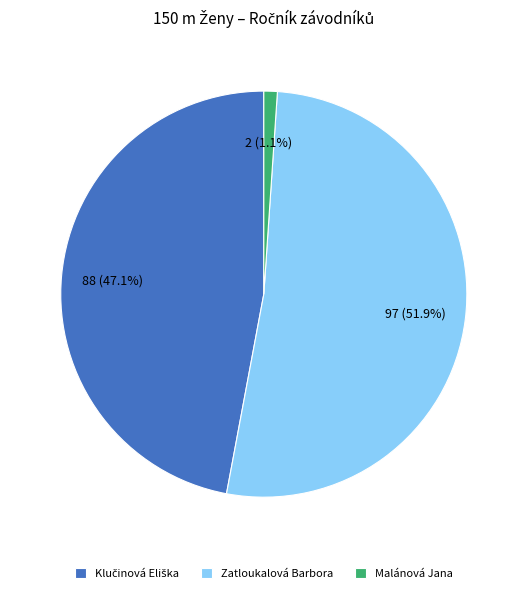

Between Zatloukalová Barbora and Malánová Jana, which is larger?

Zatloukalová Barbora